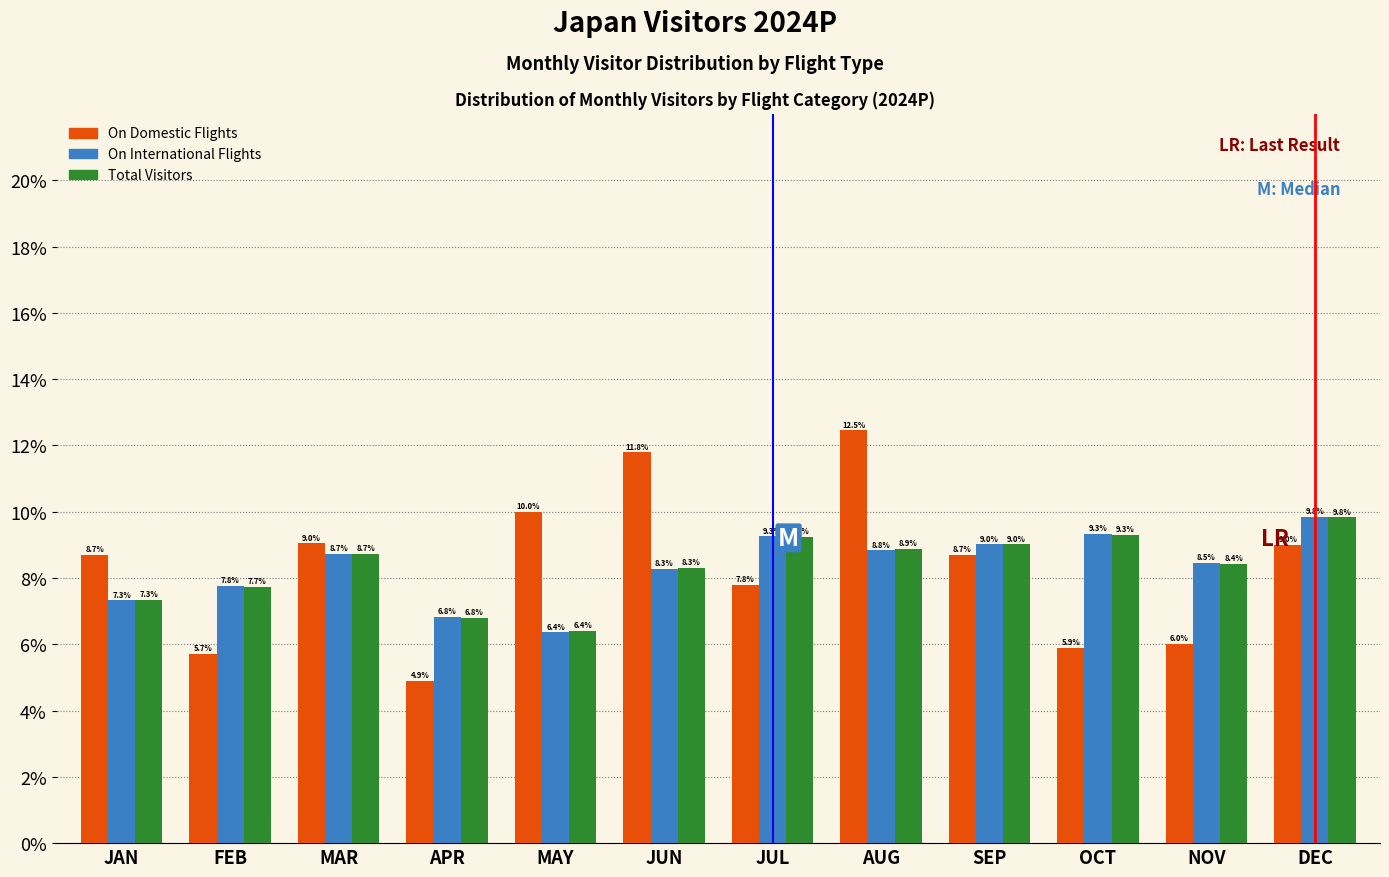

Reading right to left, what are all the values shown in this chart?

On Domestic Flights: DEC=9.0	NOV=6.0	OCT=5.9	SEP=8.7	AUG=12.5	JUL=7.8	JUN=11.8	MAY=10.0	APR=4.9	MAR=9.0	FEB=5.7	JAN=8.7
On International Flights: DEC=9.8	NOV=8.5	OCT=9.3	SEP=9.0	AUG=8.8	JUL=9.3	JUN=8.3	MAY=6.4	APR=6.8	MAR=8.7	FEB=7.8	JAN=7.3
Total Visitors: DEC=9.8	NOV=8.4	OCT=9.3	SEP=9.0	AUG=8.9	JUL=9.2	JUN=8.3	MAY=6.4	APR=6.8	MAR=8.7	FEB=7.7	JAN=7.3